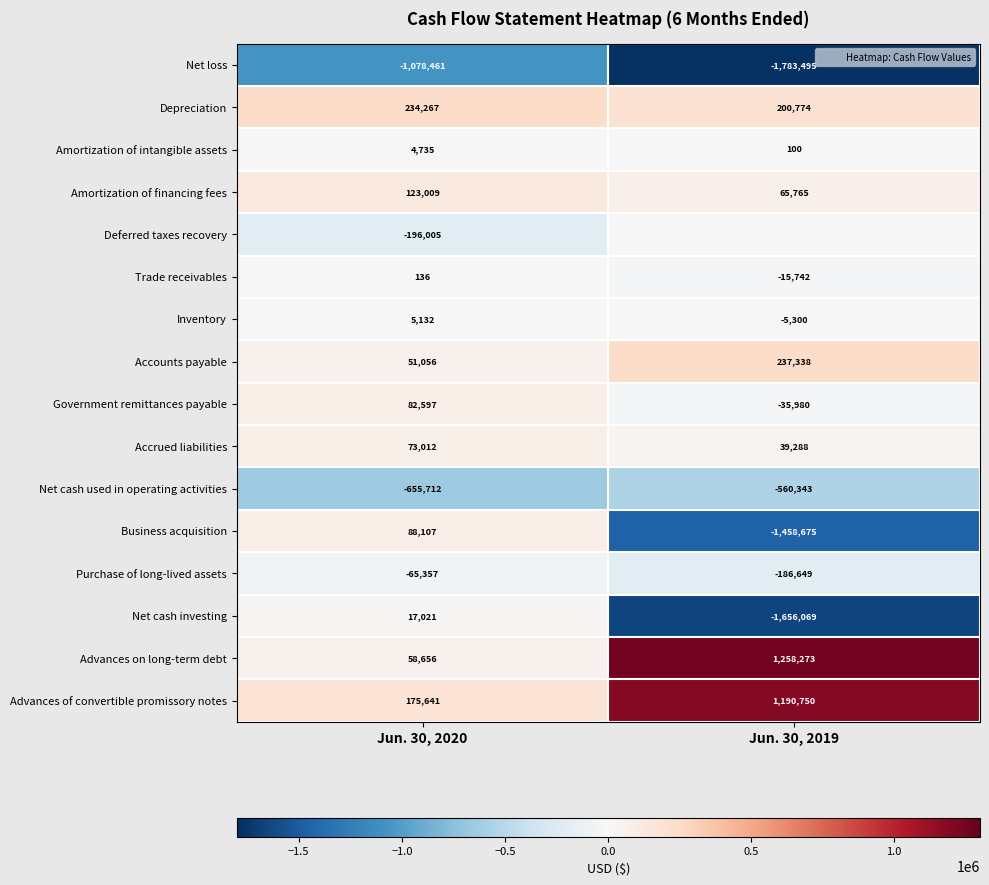

Is it true that Accrued liabilities equals 39288 at Jun. 30, 2019?

True